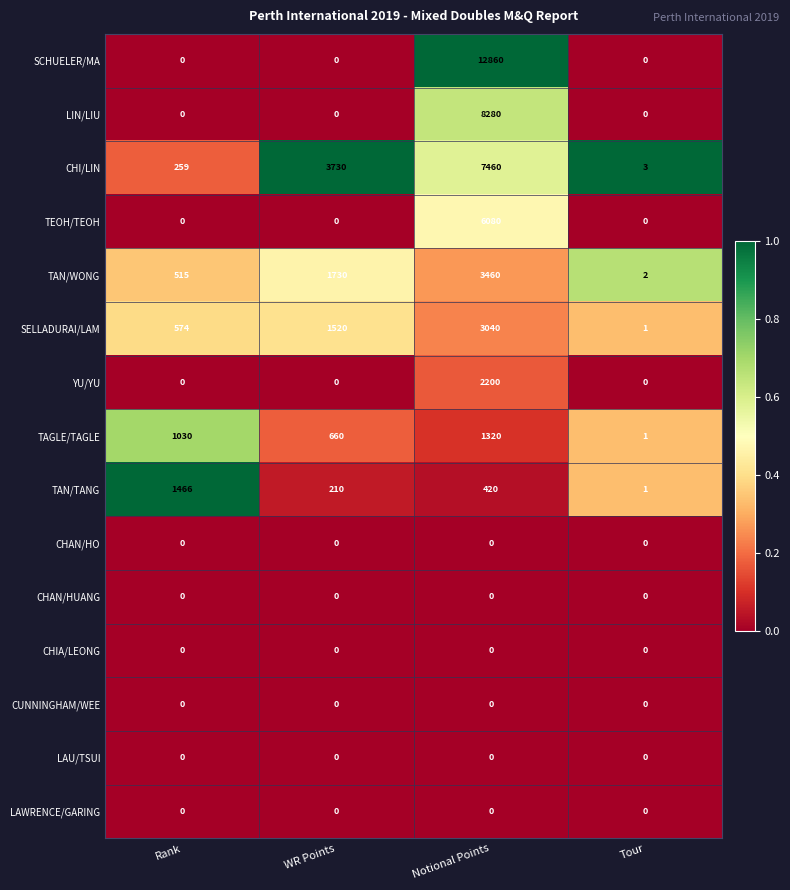

What is the difference between the highest and lowest values at WR Points?

3730